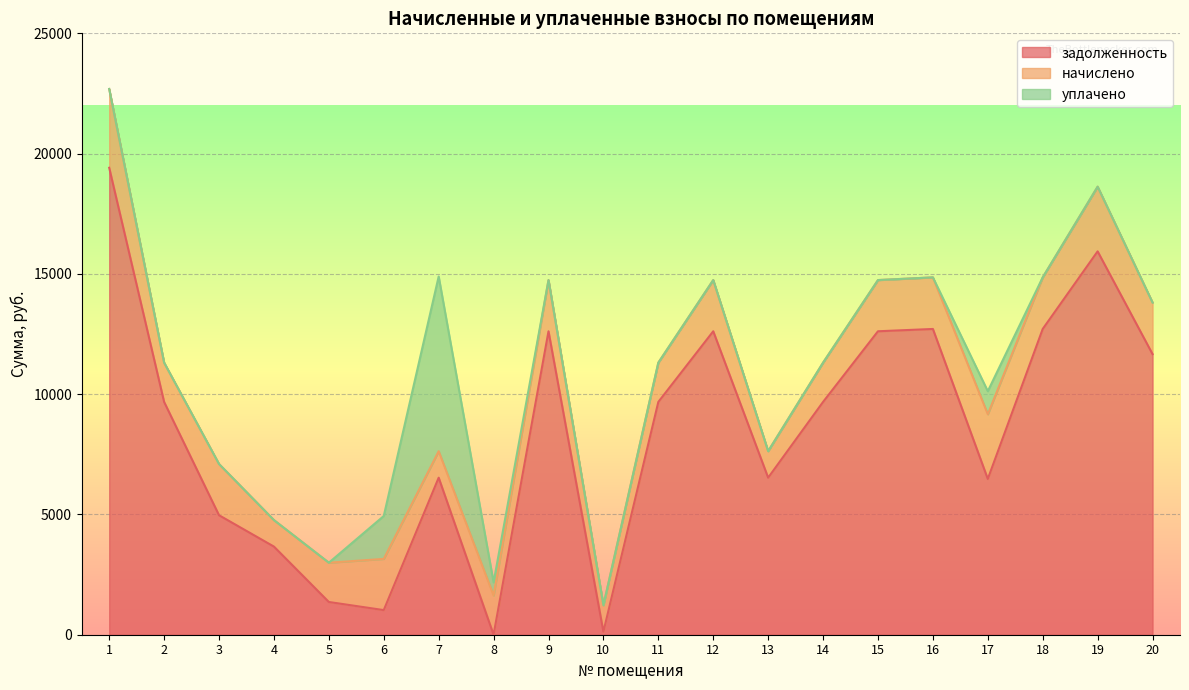

What is the approximate value of начислено at 17?

2689.2